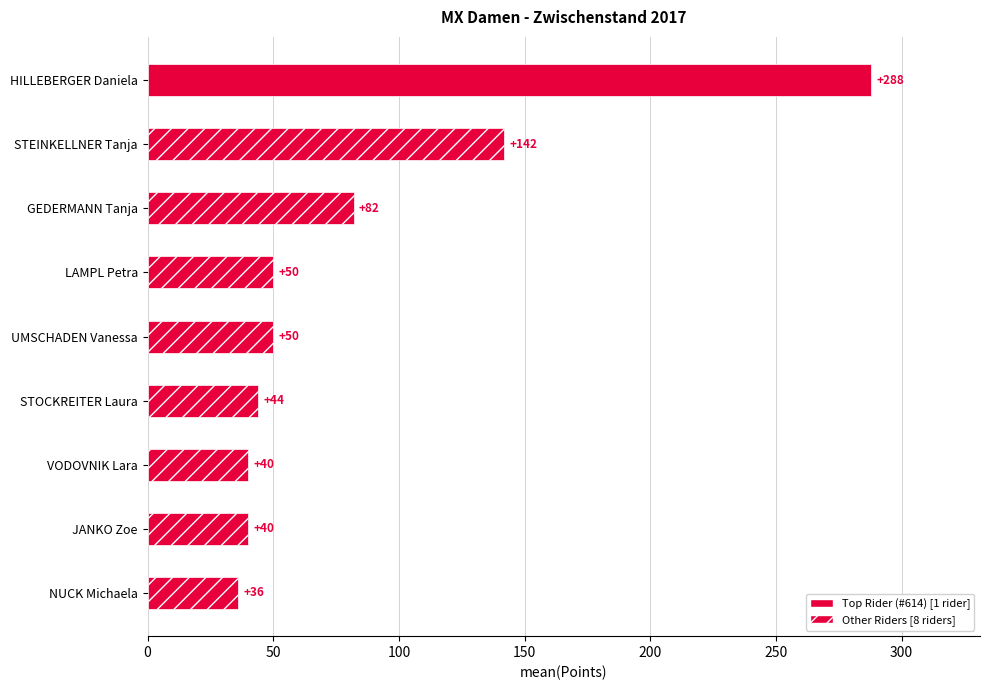

What is the label of the 4th bar from the left?

LAMPL Petra